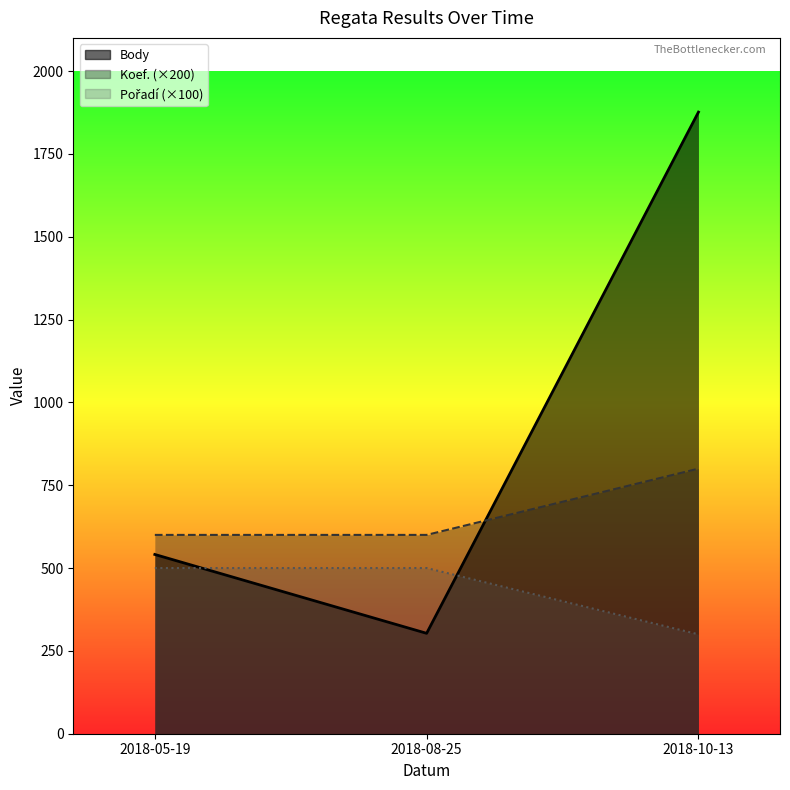

What is the label of the 2nd point from the right?

2018-08-25